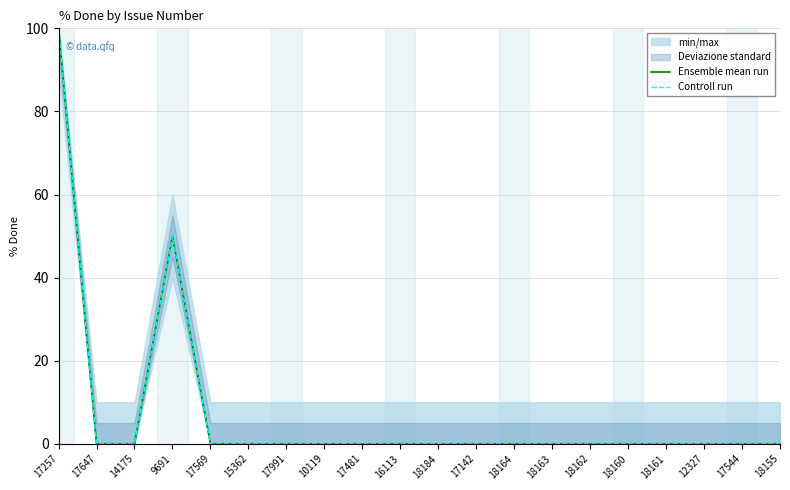

At which label does Ensemble mean run reach its peak?

17257